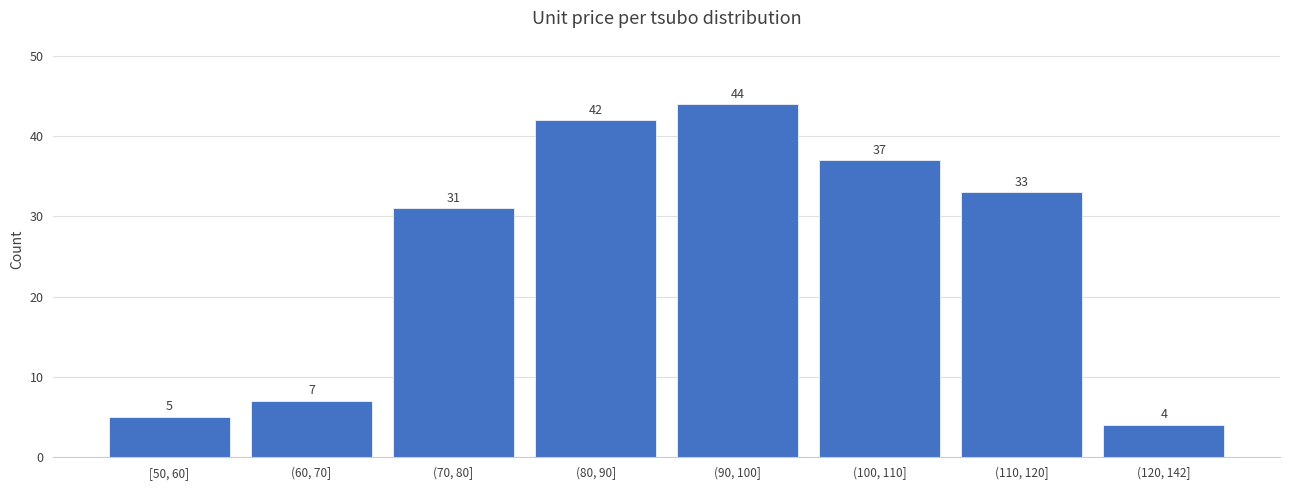

Reading left to right, list all the values displayed in this chart.

5	7	31	42	44	37	33	4